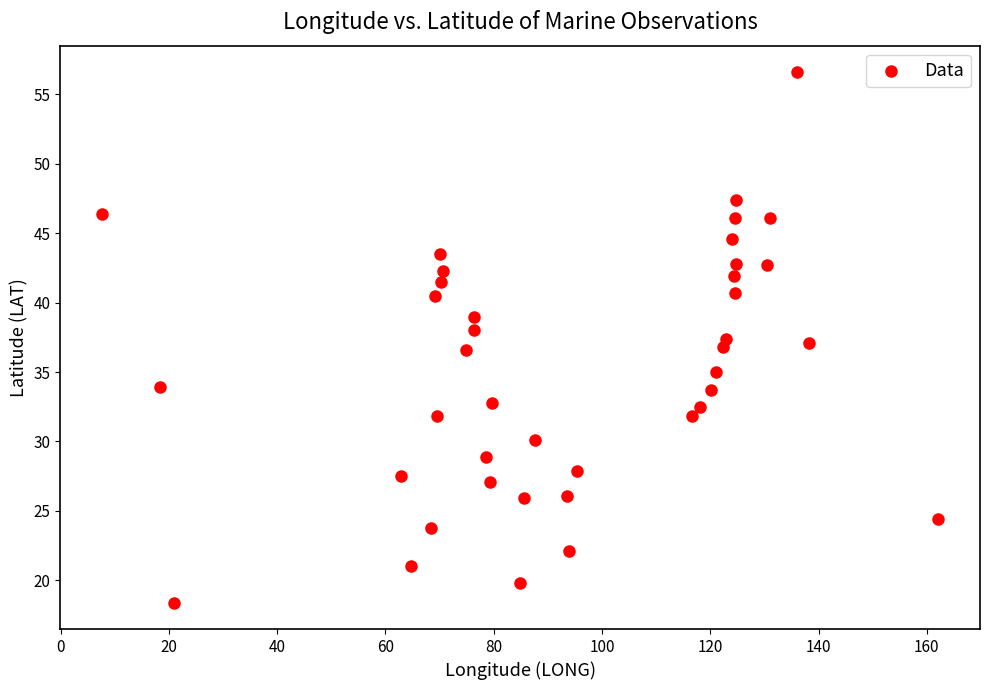

What is the range of Y values (max minus min)?

38.2